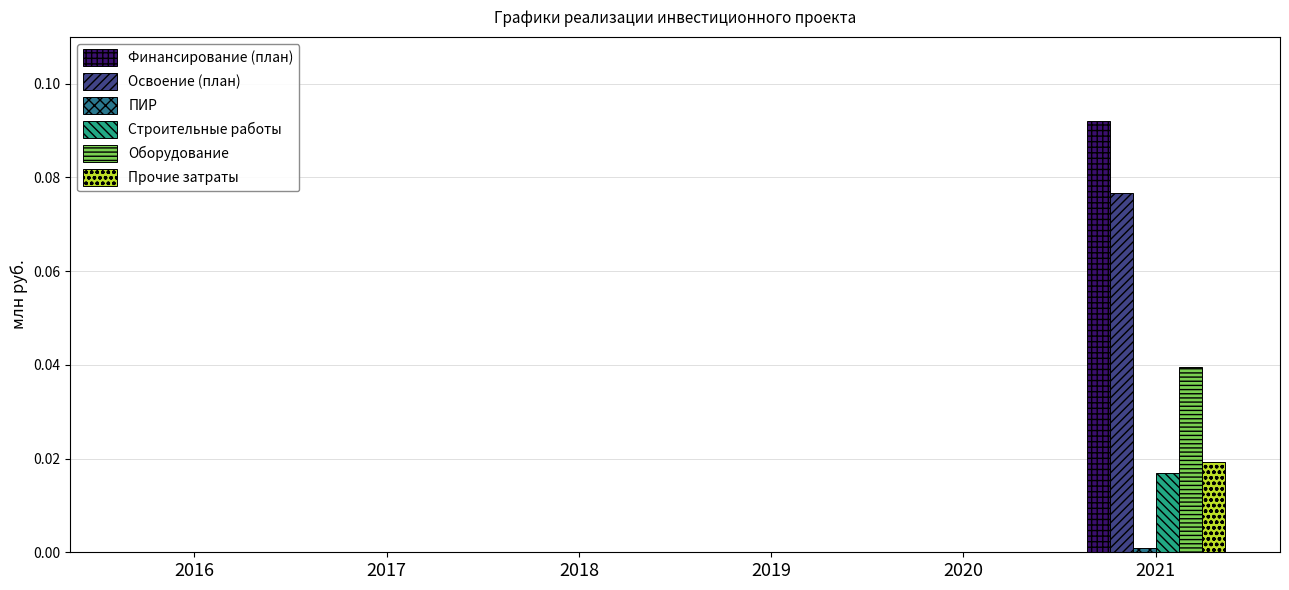

Which series has the largest range (max minus min)?

Финансирование (план)